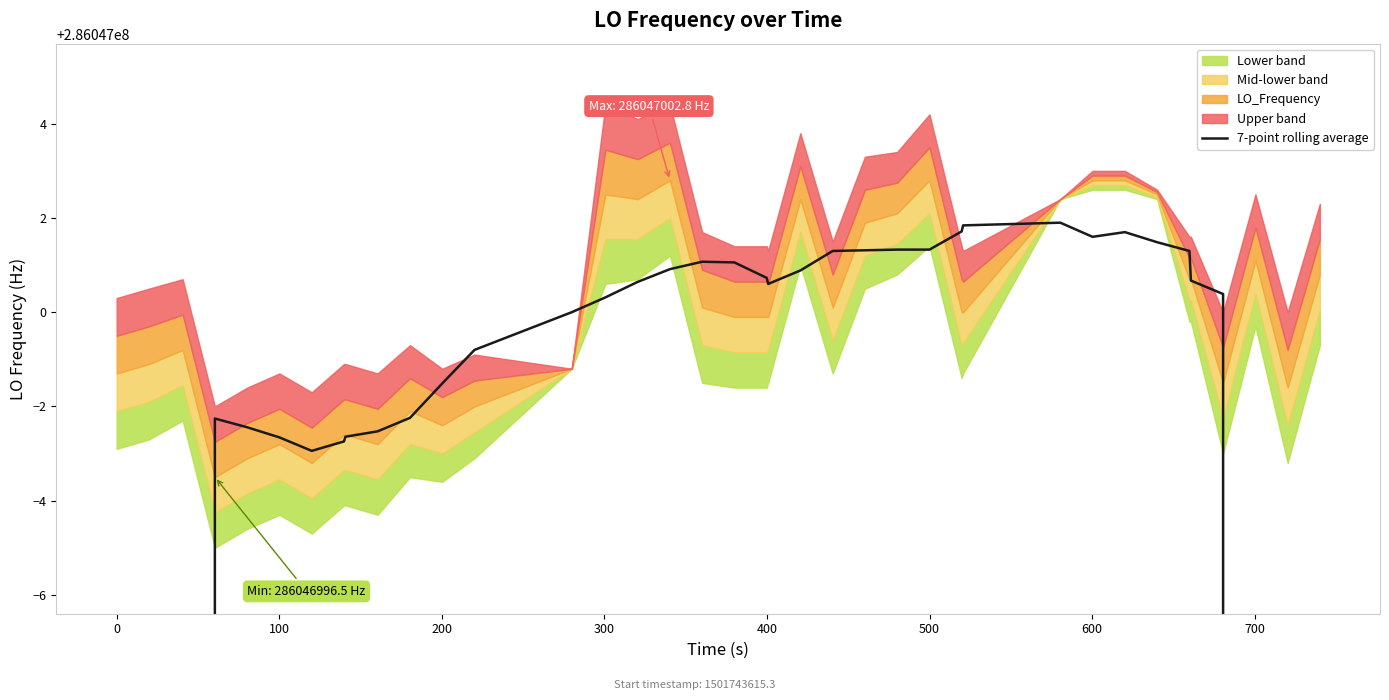

Reading left to right, extract all data points from this chart.

163455427.6	204319284.3	245183141.1	286046997.7	286046997.6	286046997.3	286046997.1	286046997.3	286046997.4	286046997.5	286046997.8	286046998.5	286046999.2	286047000.0	286047000.3	286047000.6	286047000.9	286047001.1	286047001.1	286047000.7	286047000.6	286047000.9	286047001.3	286047001.3	286047001.3	286047001.3	286047001.7	286047001.8	286047001.9	286047001.6	286047001.7	286047001.5	286047001.3	286047000.7	286047000.4	245183142.9	204319285.6	163455428.4